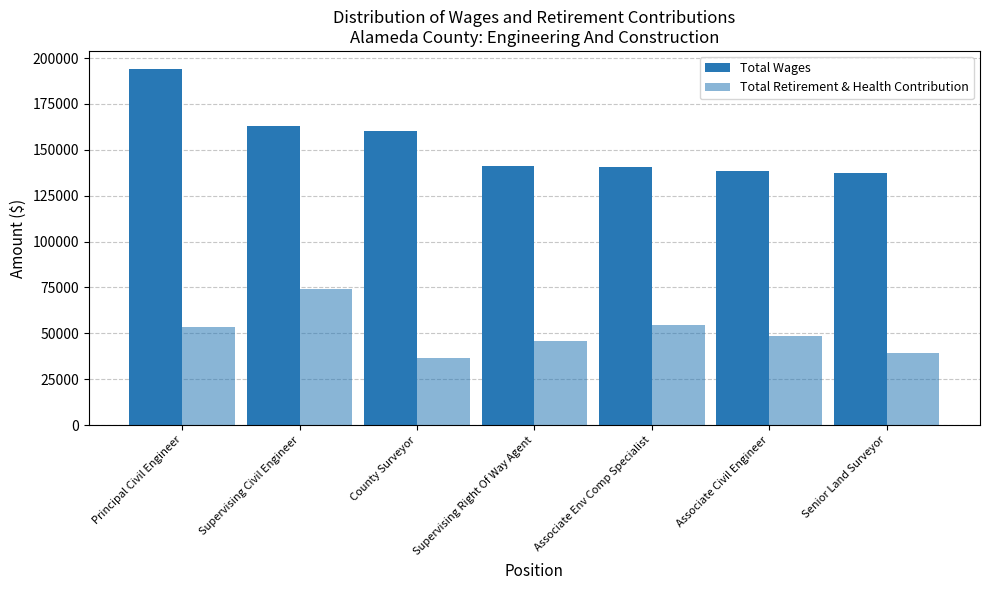

Does the chart contain any negative values?

No